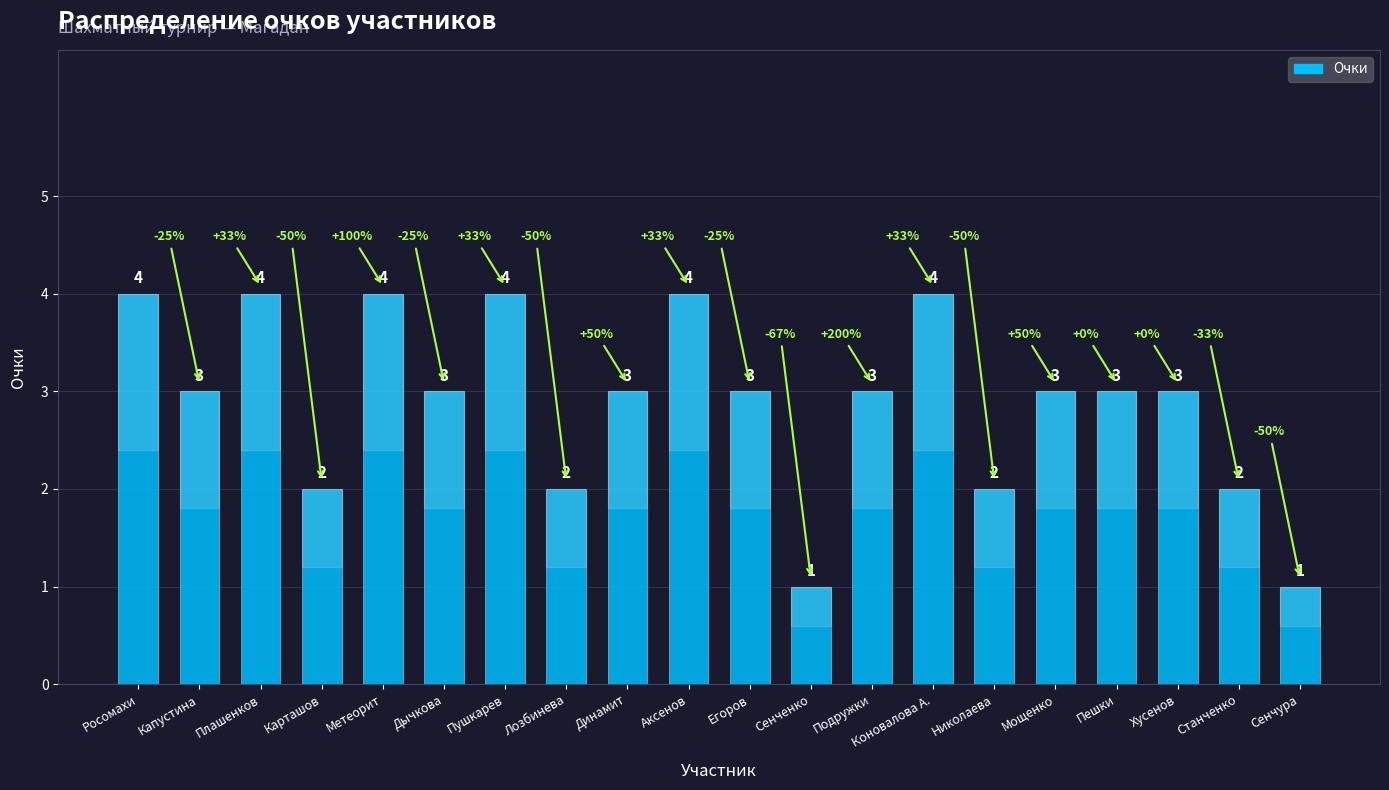

What is the sum of all values?

58